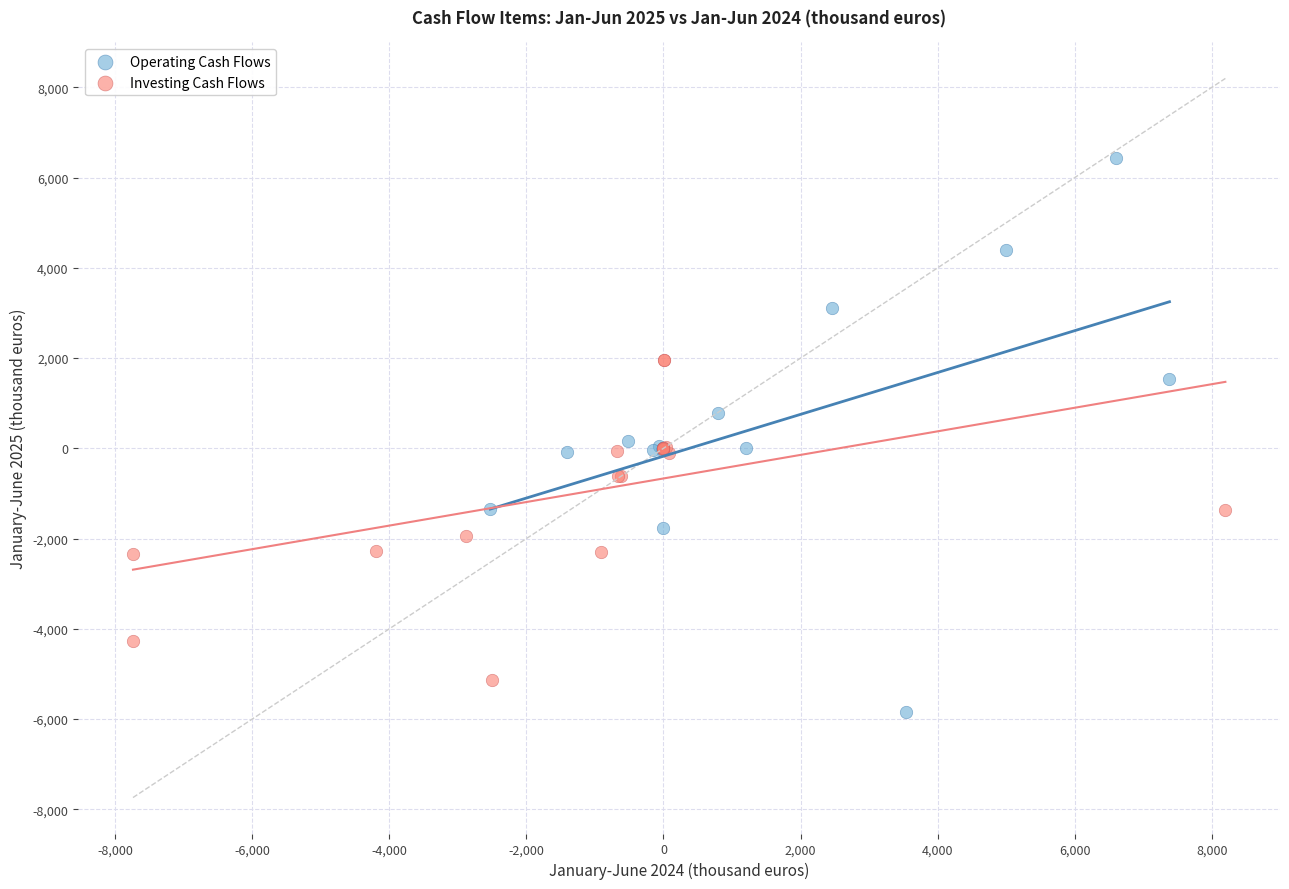

Which series contains the highest Y value?

Operating Cash Flows